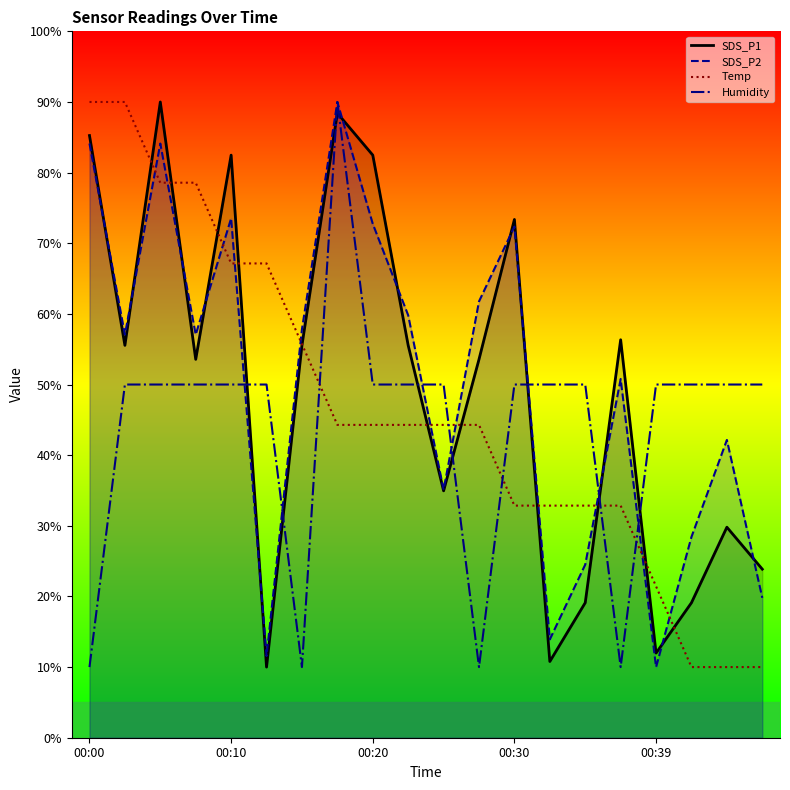

What are all the series names shown in the legend?

SDS_P1, SDS_P2, Temp, Humidity